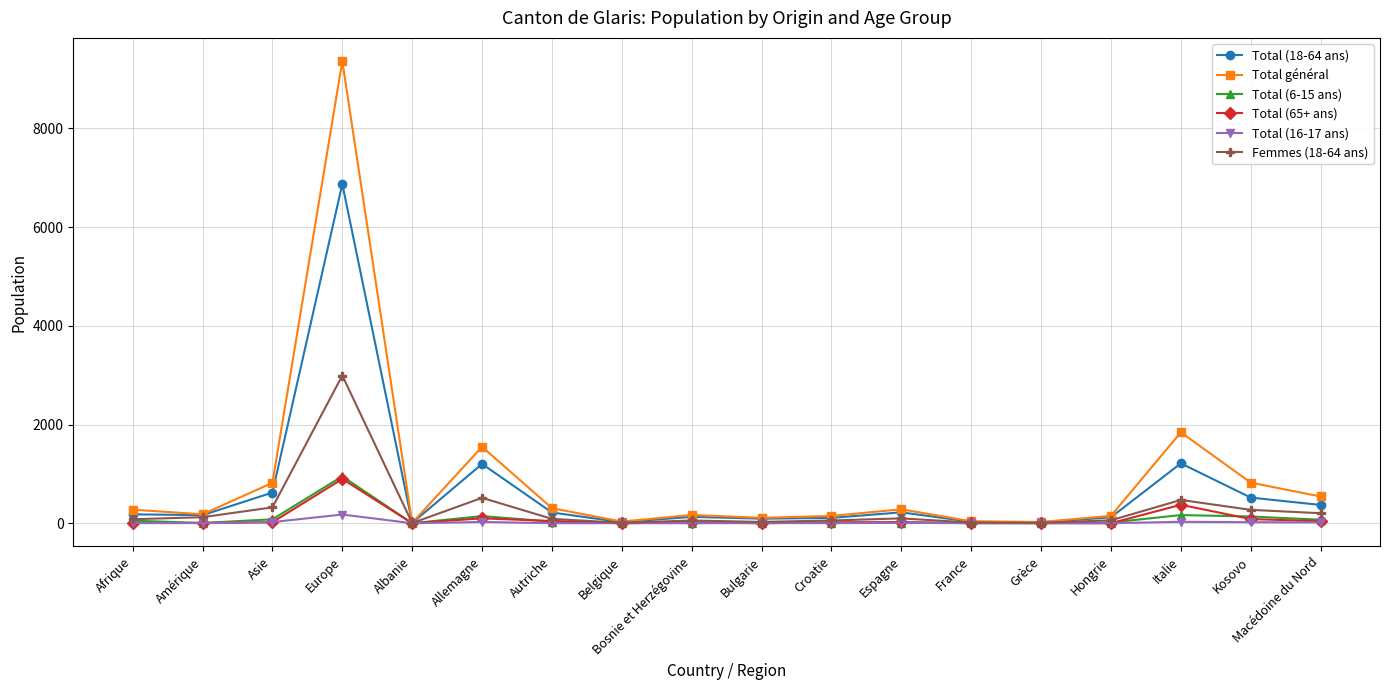

At which label does Femmes (18-64 ans) reach its peak?

Europe